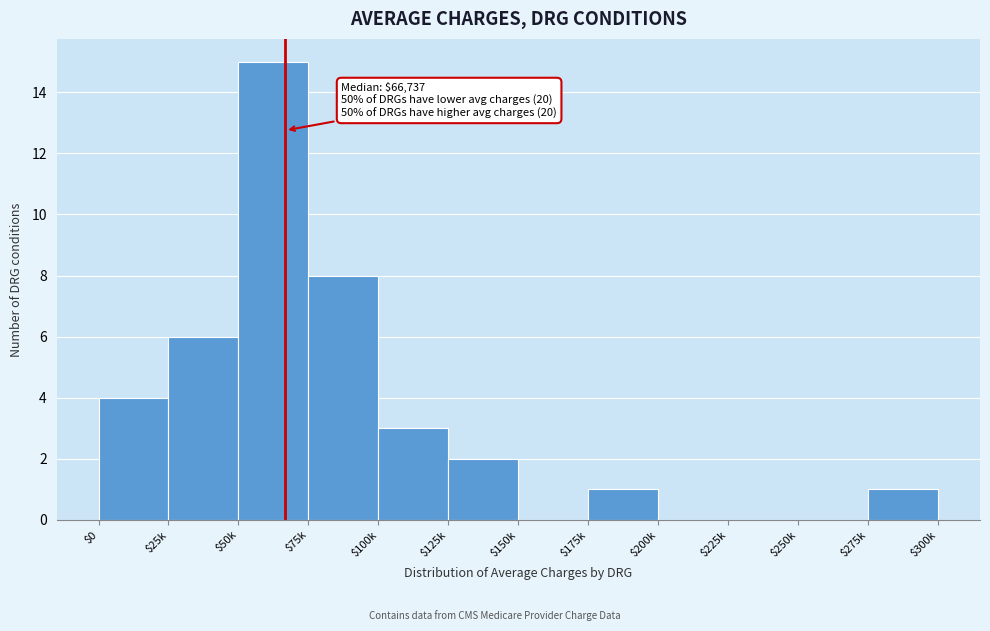

What is the sum of all values?

40